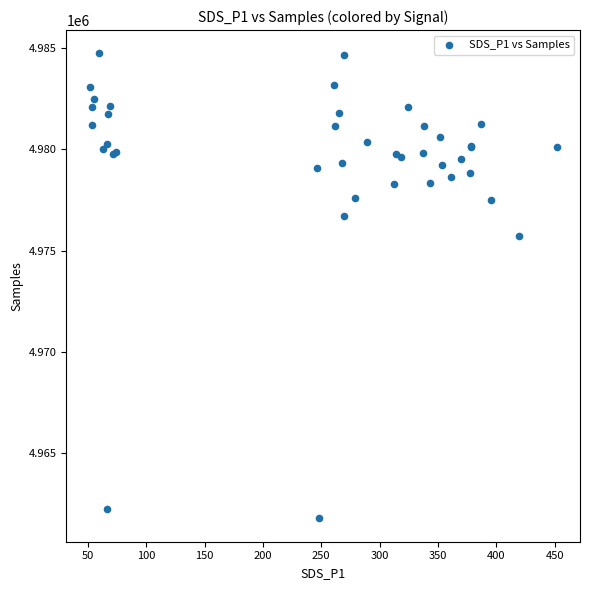

What Y value in the scatter plot is closest to 4973258?

4975715